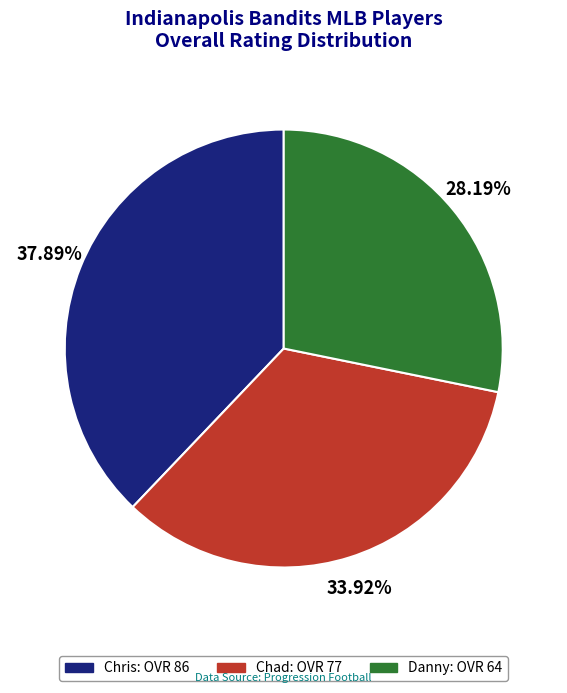

How many segments does this pie chart have?

3